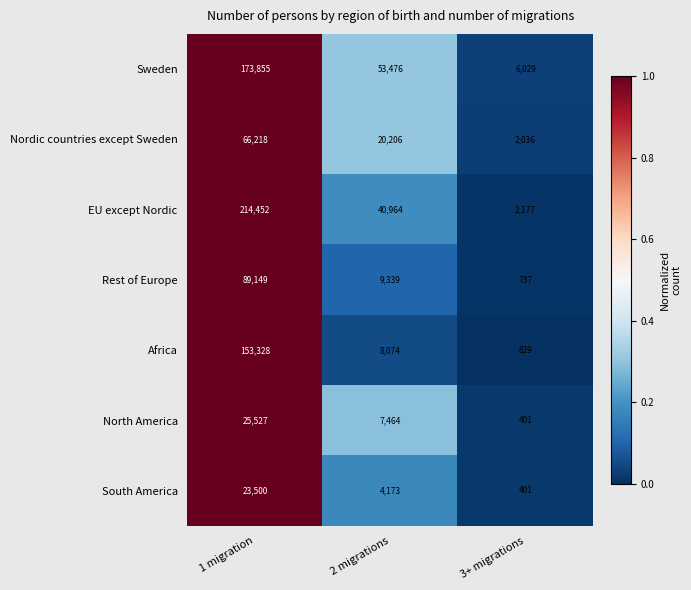

At which category is the sum across all series the highest?

1 migration